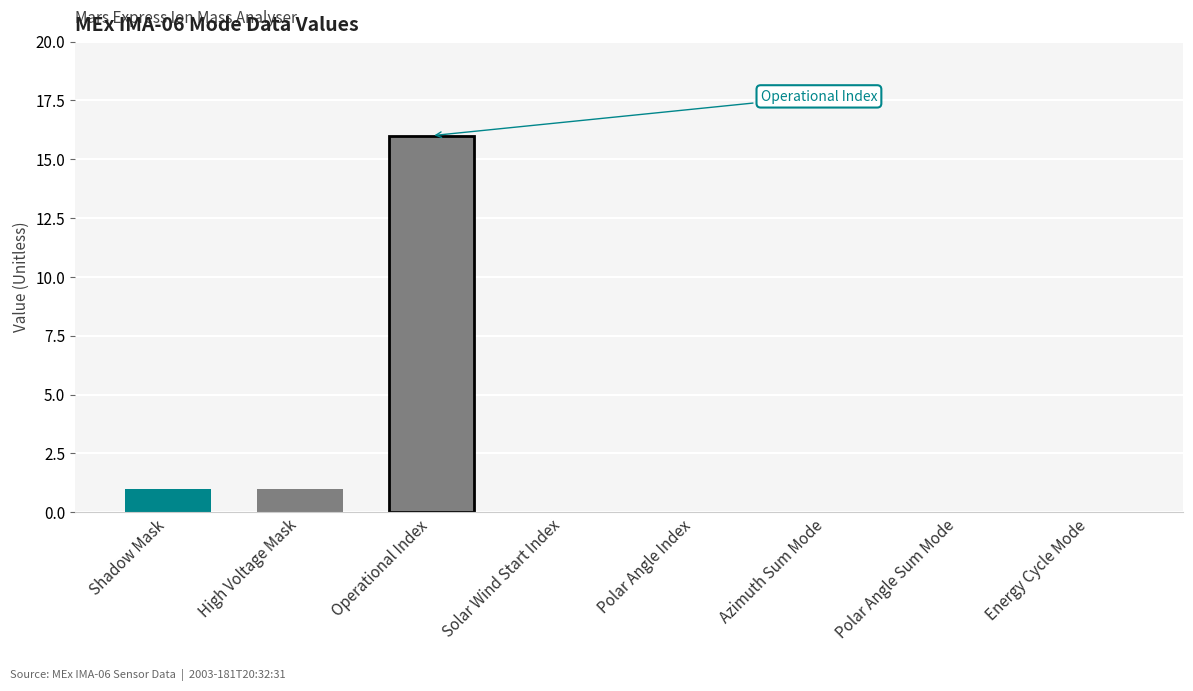

Does the chart contain any negative values?

No